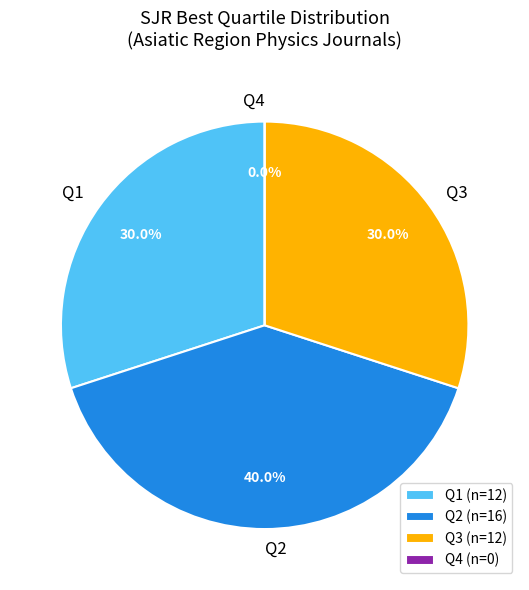

How many slices are in this pie chart?

4